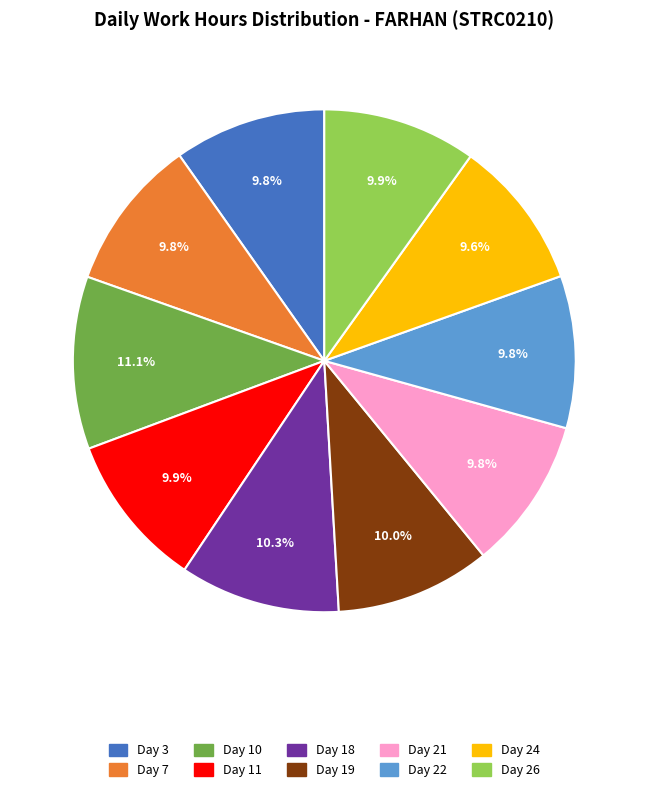

Which has a higher value, Day 21 or Day 10?

Day 10